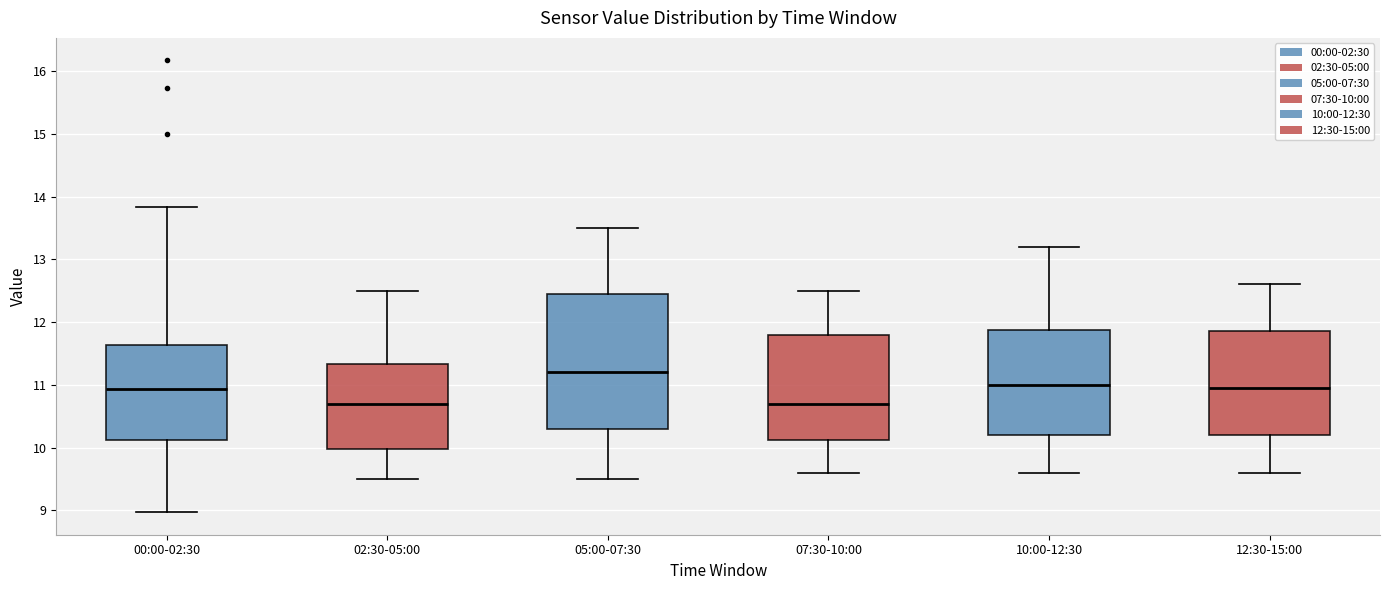

Where is the upper edge of the box for 05:00-07:30 on the y-axis? The values are not printed on the chart, so give them approximately, as read against the axis.

12.5